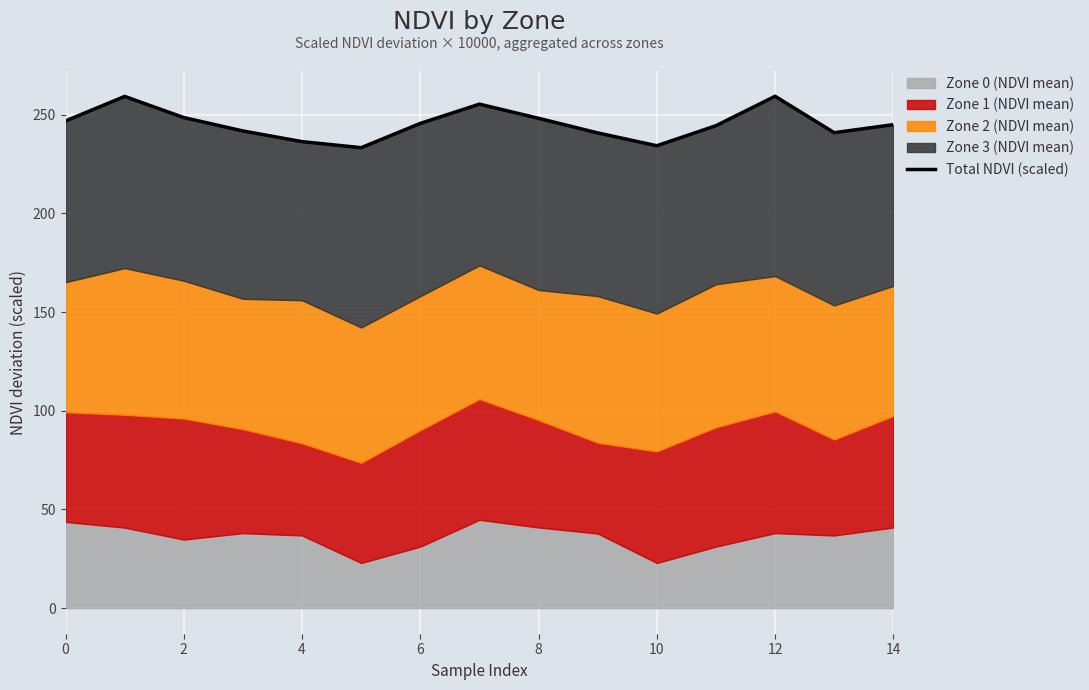

Which label corresponds to the smallest value in the chart?

10